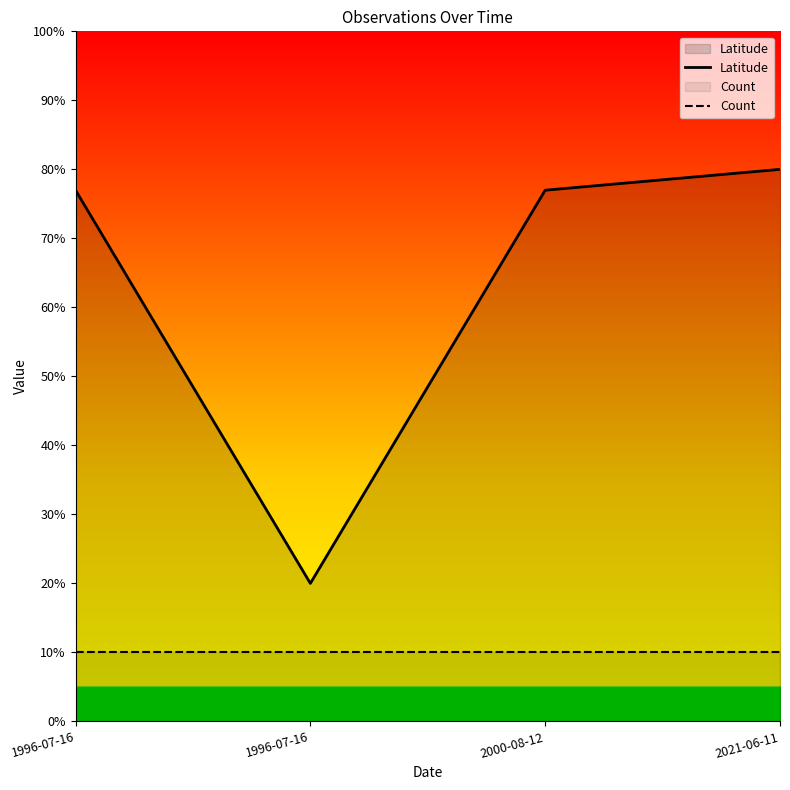

At how many categories does at least one series exceed 36?

3